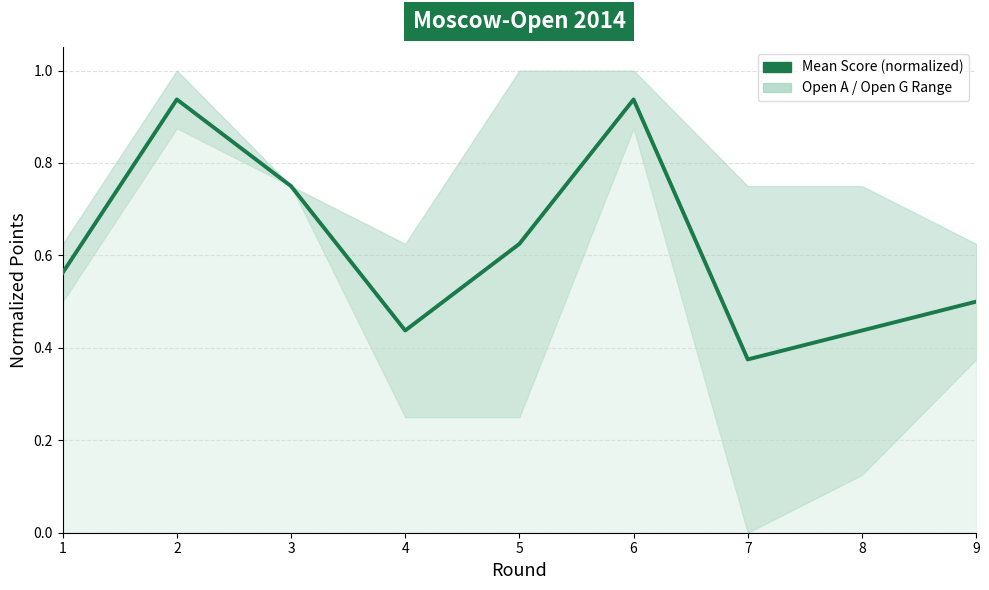

The chart shows a value of 0.2 at 3. True or false?

False